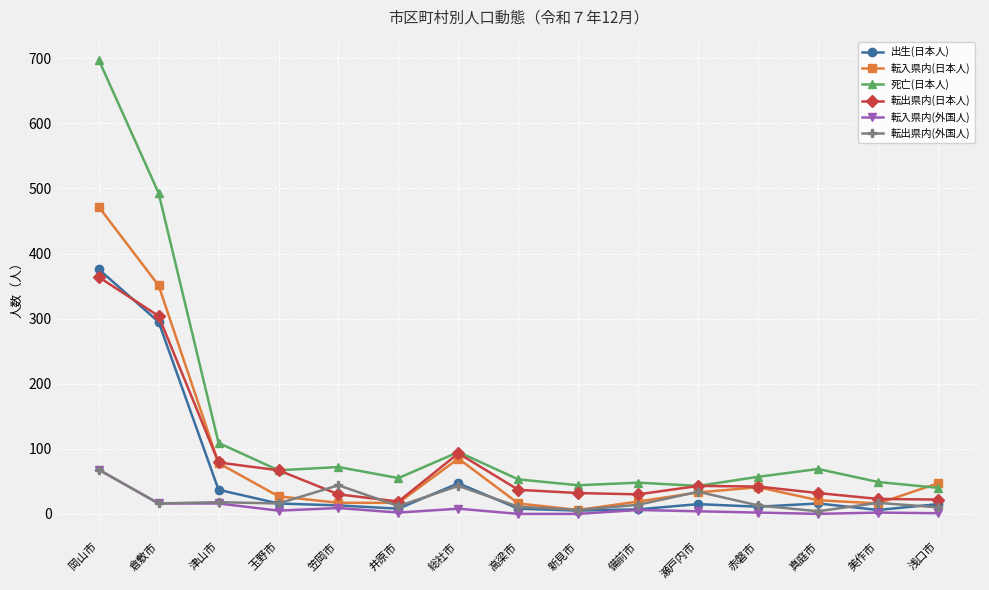

What is the maximum value shown in the chart?

698